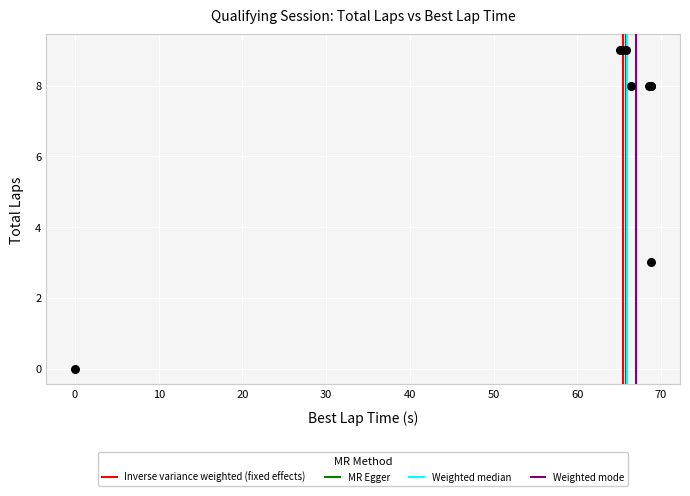

What Y value in the scatter plot is closest to 4?

3